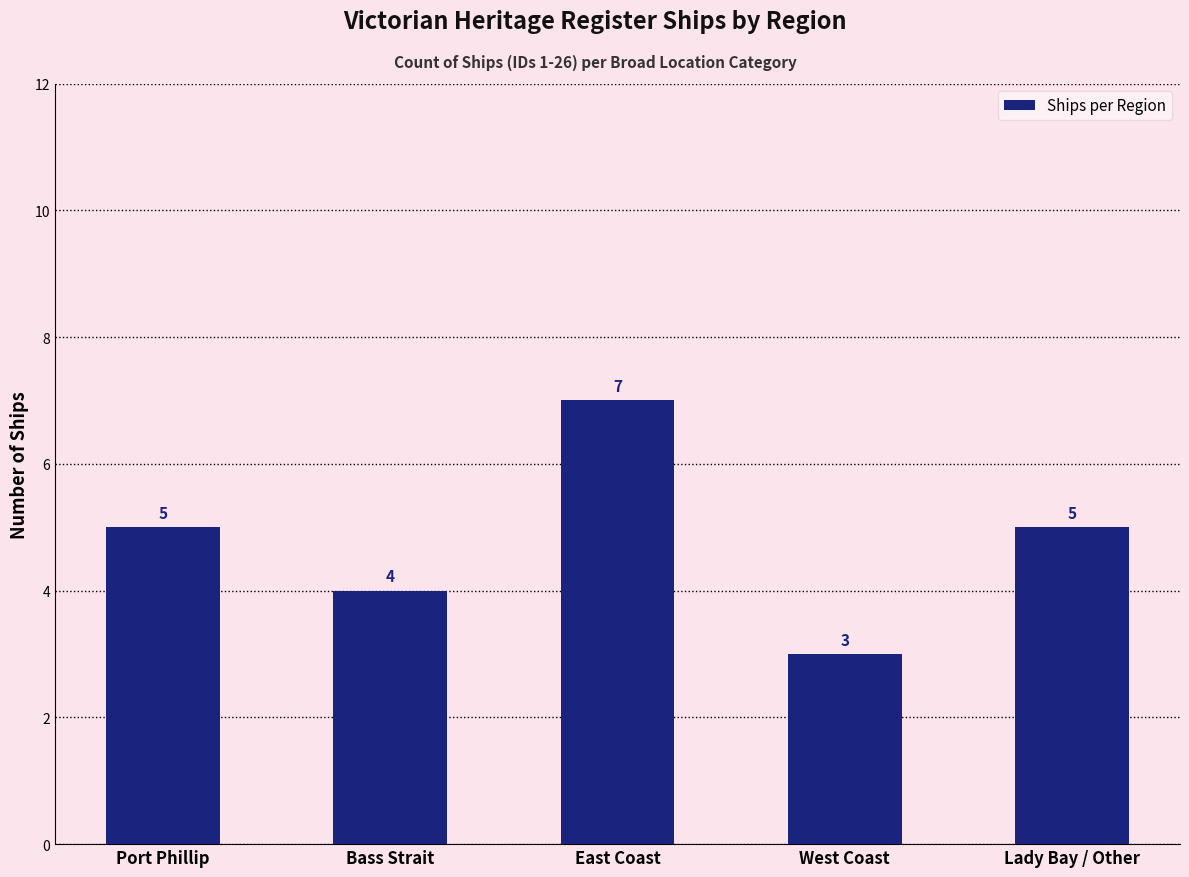

What is the label of the 3rd bar from the left?

East Coast